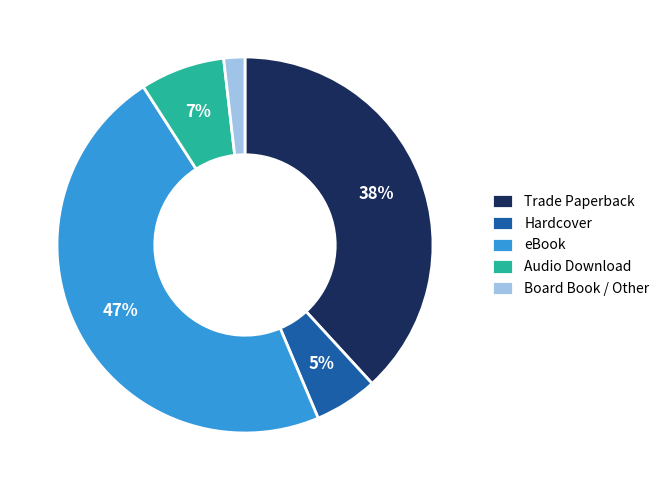

Is Hardcover the majority of the pie?

No